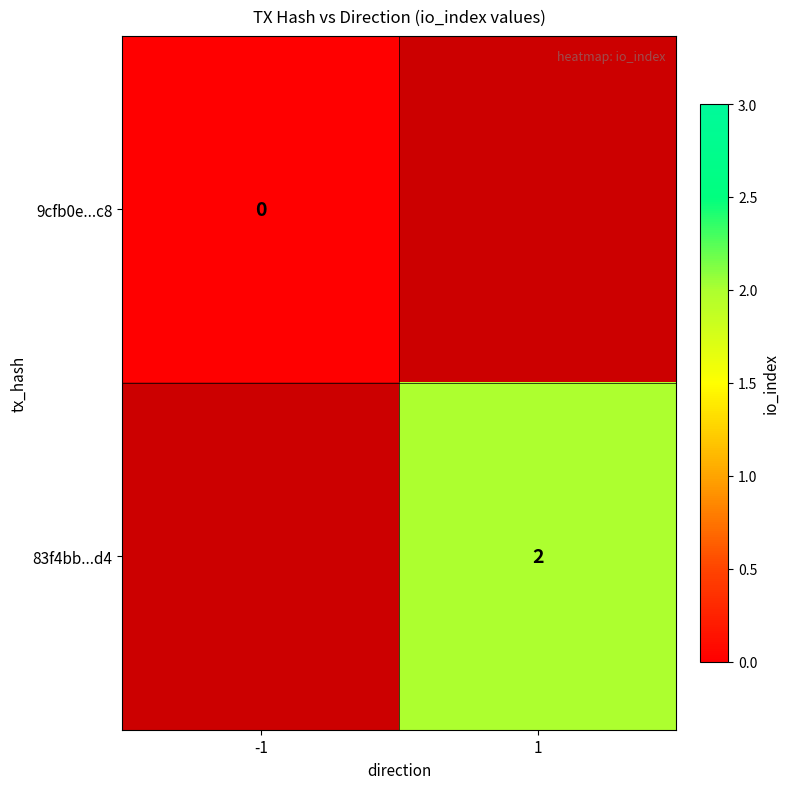

What is the maximum value shown in the chart?

2.0